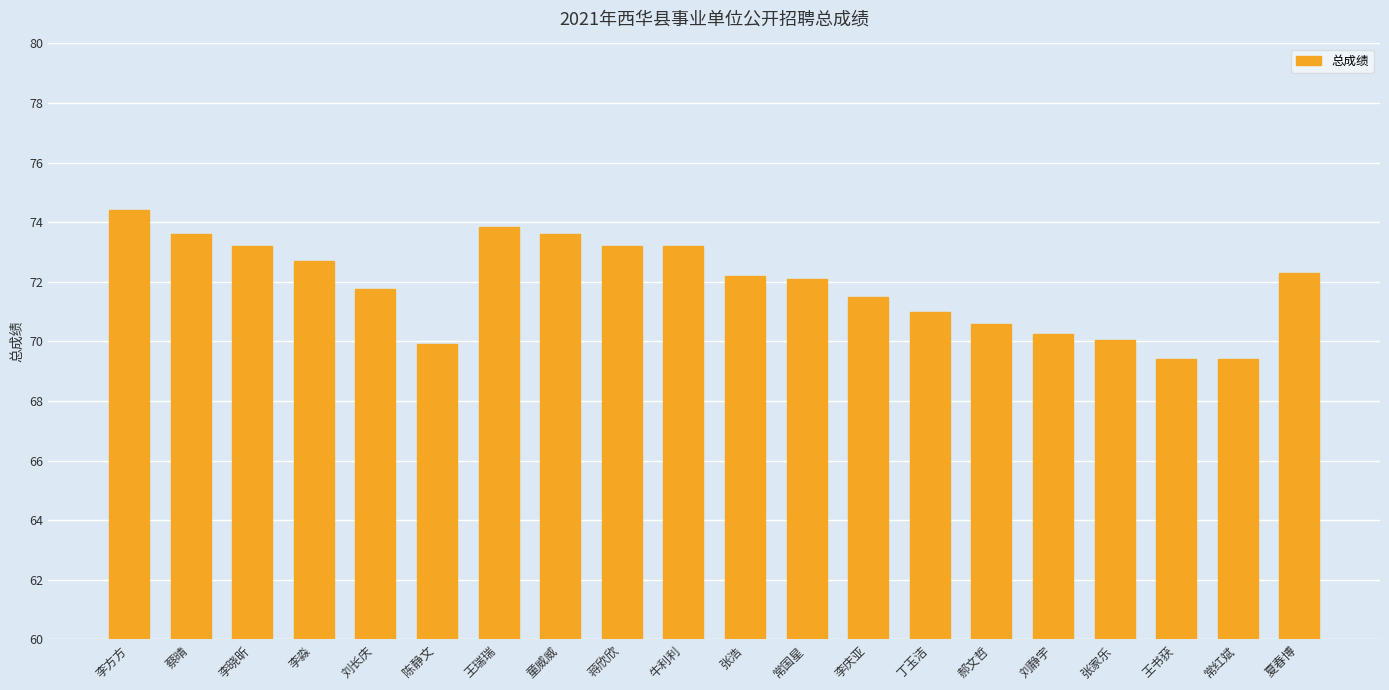

What is the sum of all values?

1438.2